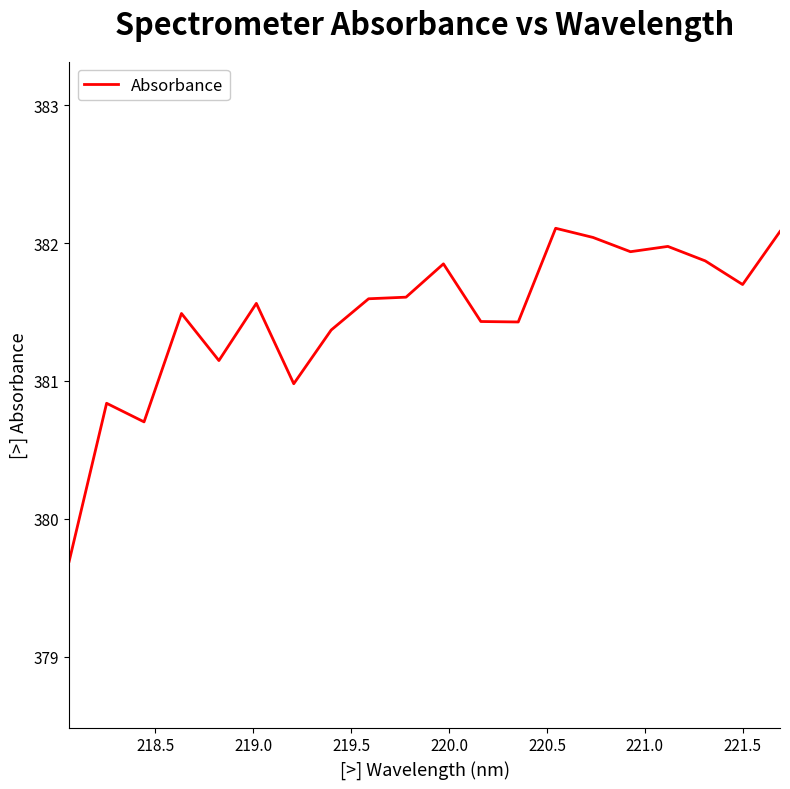

What is the sum of all values?

7629.4